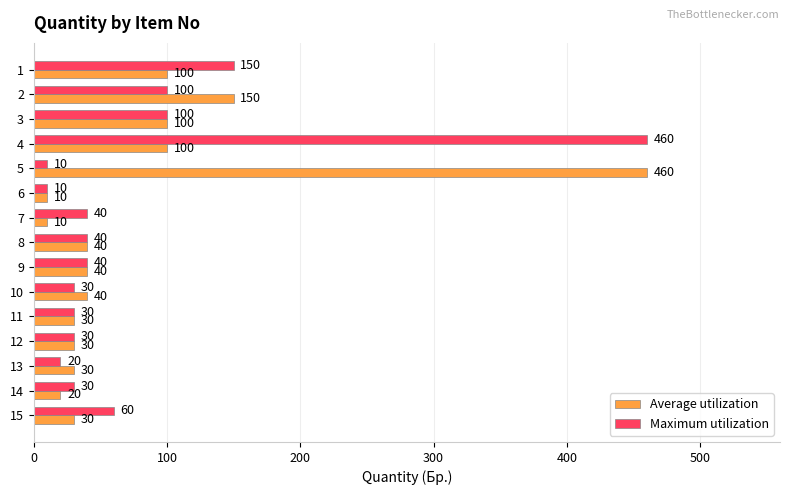

Which category has the highest value in the Maximum utilization series?

4